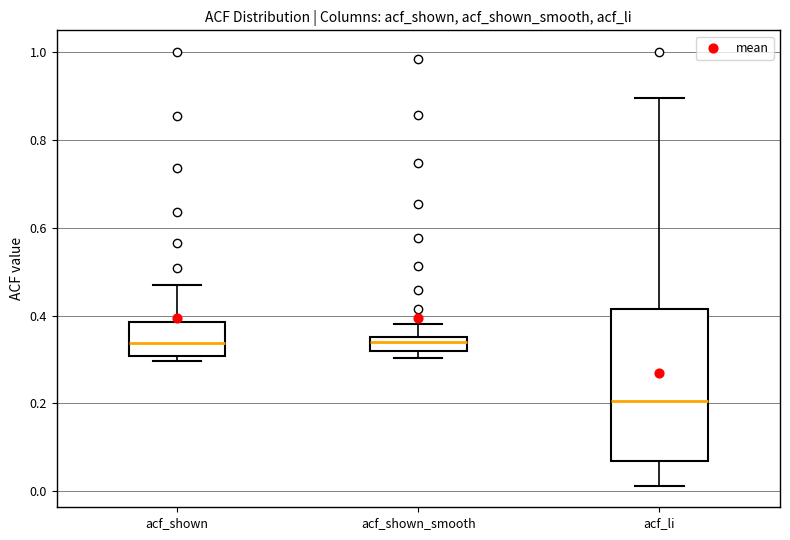

Comparing the boxes themselves (not the whiskers), which one is the tallest?

acf_li